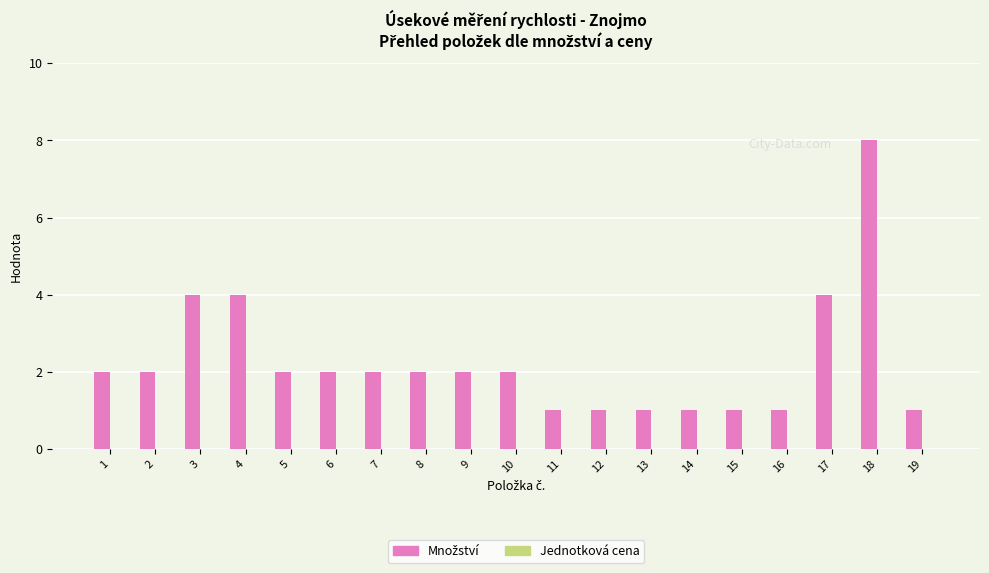

Which has a higher value, 11 or 5?

5